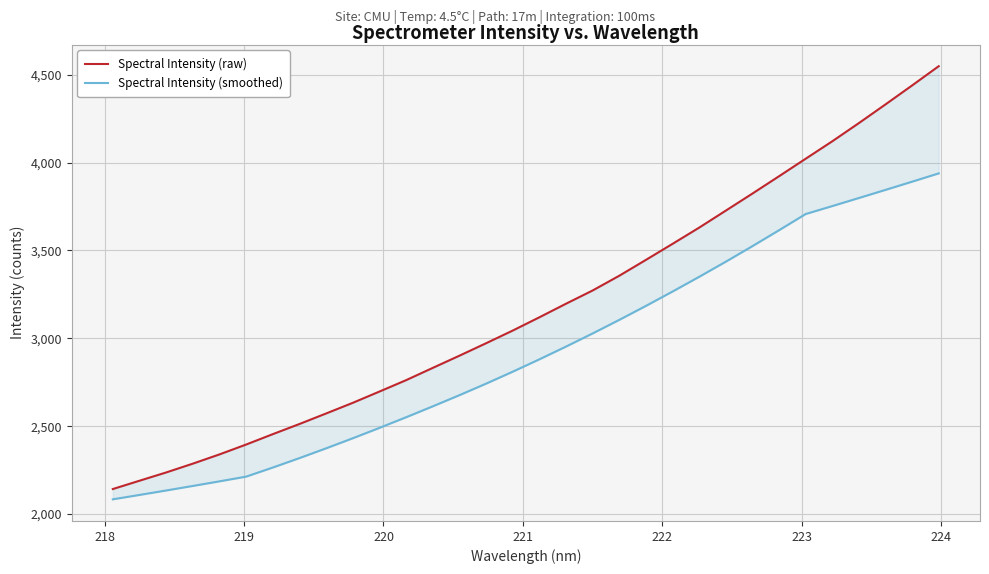

The Spectral Intensity (smoothed) series shows 2190.9 at 24. True or false?

False